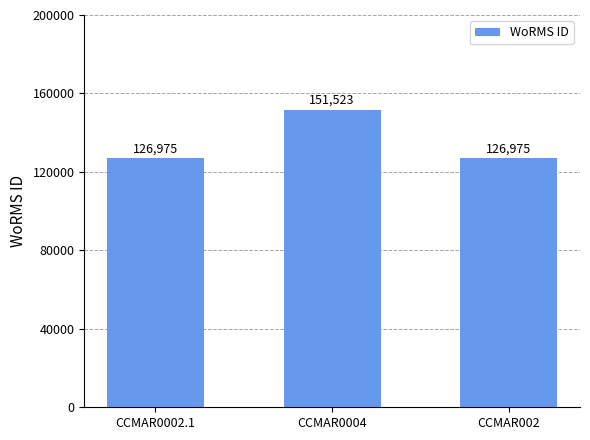

What is the ratio of the value at CCMAR0002.1 to the value at CCMAR002?

1.0